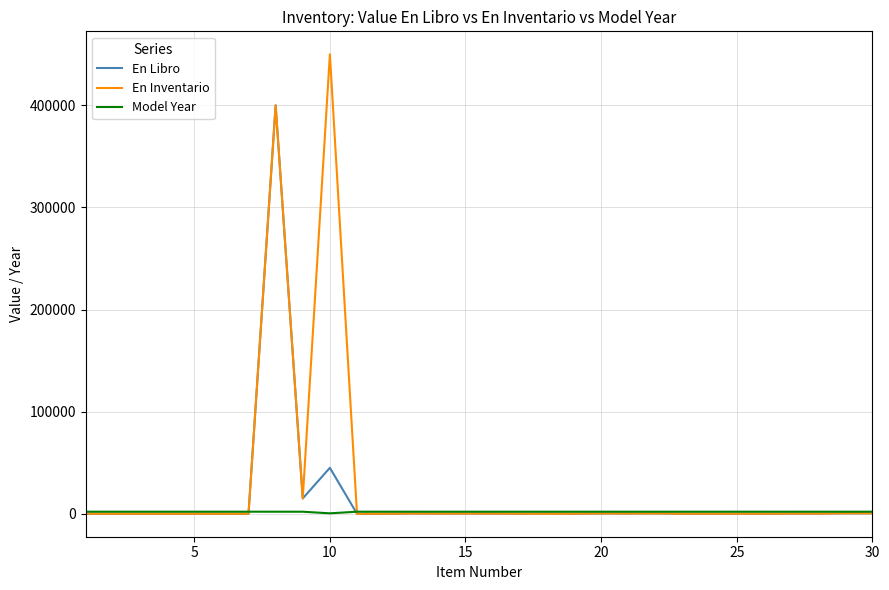

How many values in the En Libro series are below 120?

15